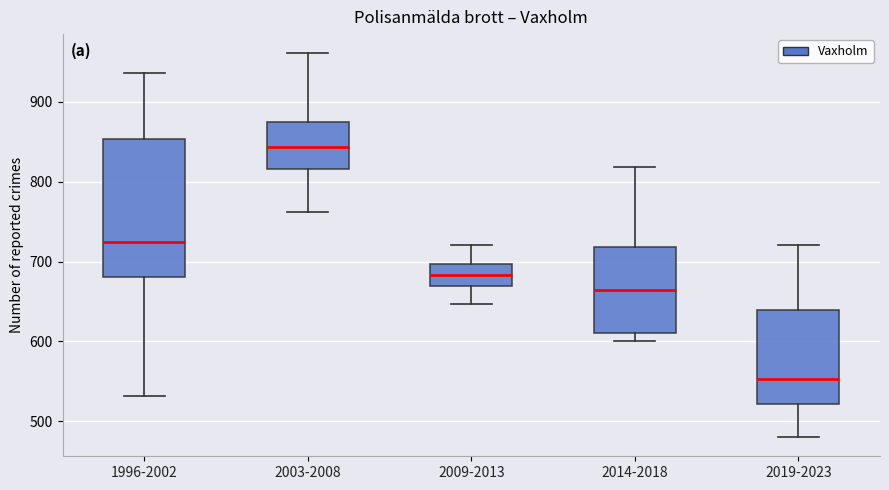

Comparing the boxes themselves (not the whiskers), which one is the tallest?

1996-2002